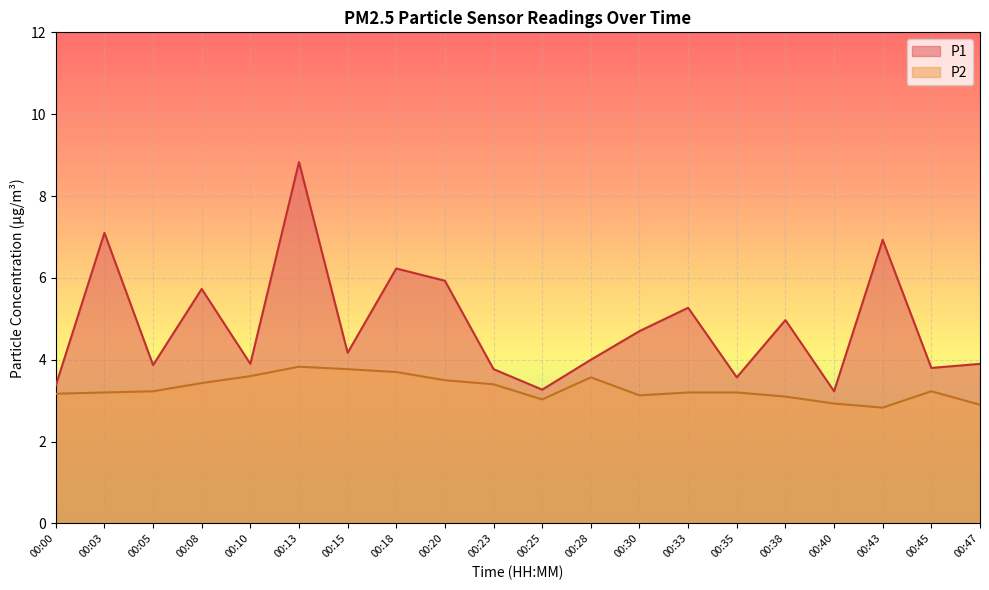

List the labels in order of P2 value, largest first.

00:13, 00:15, 00:18, 00:10, 00:28, 00:20, 00:08, 00:23, 00:05, 00:45, 00:03, 00:33, 00:35, 00:00, 00:30, 00:38, 00:25, 00:40, 00:47, 00:43